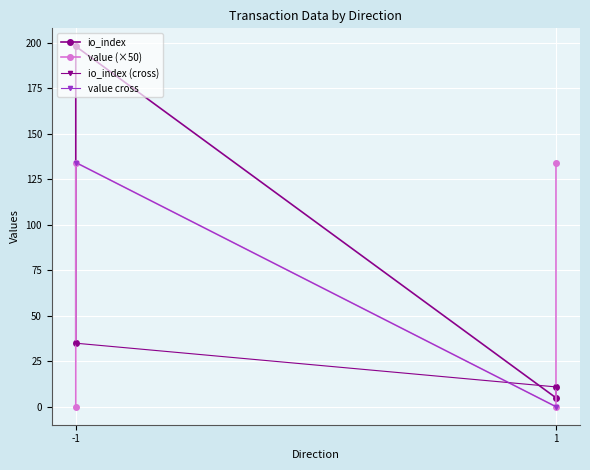

Reading left to right, extract all data points from this chart.

io_index: -1=198.0	1=11.0	-1=35.0	1=5.0
value: -1=0.0	1=0.0	-1=2.7	1=2.7